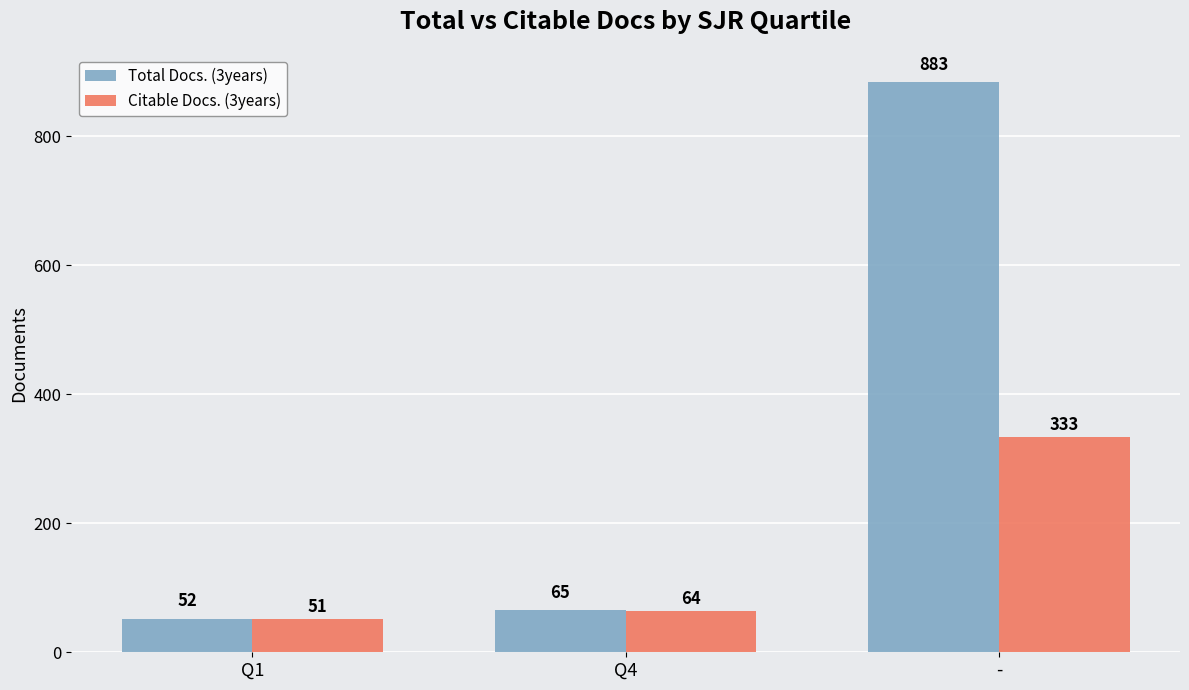

Reading left to right, transcribe all the data shown in this chart.

Total Docs. (3years): 52	65	883
Citable Docs. (3years): 51	64	333